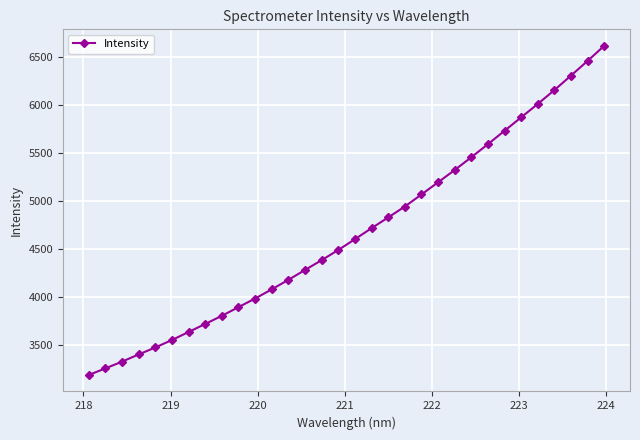

What is the sum of all values?

149593.2